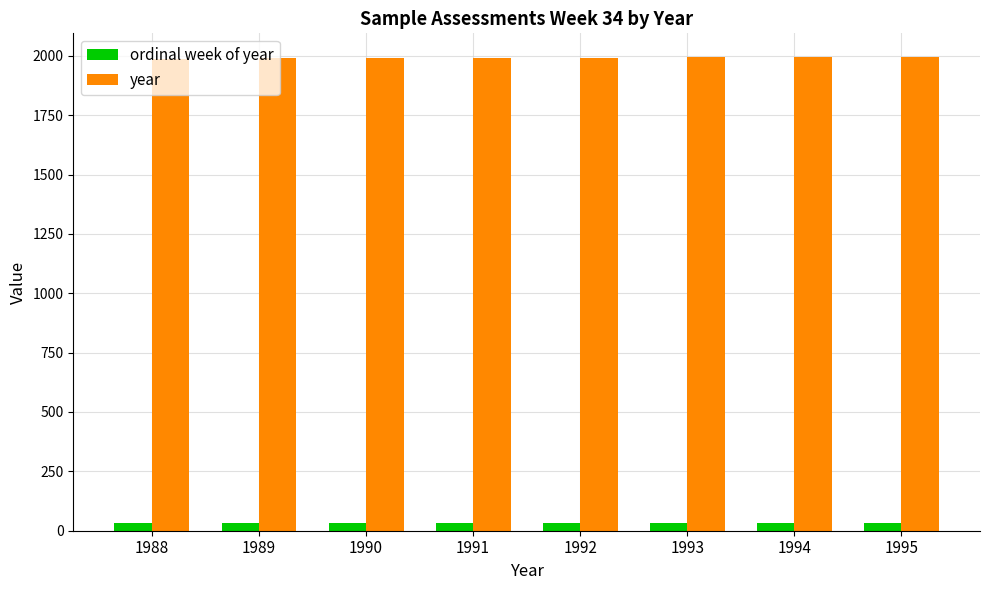

What is the sum of the ordinal week of year values at 1988 and 1990?

68